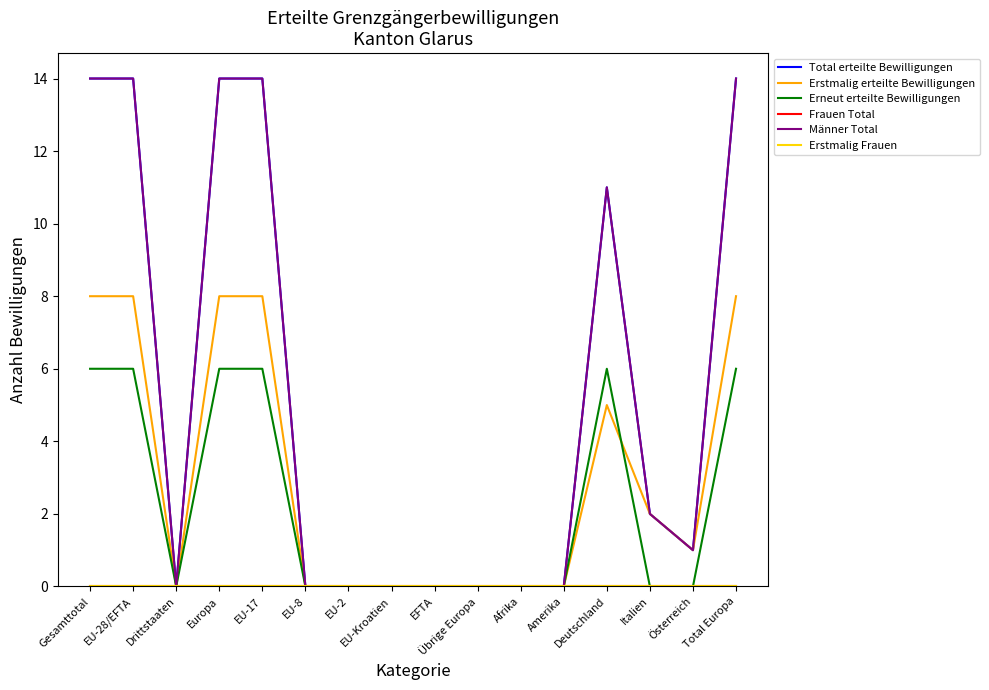

Does the chart display data point markers on the line(s)?

No